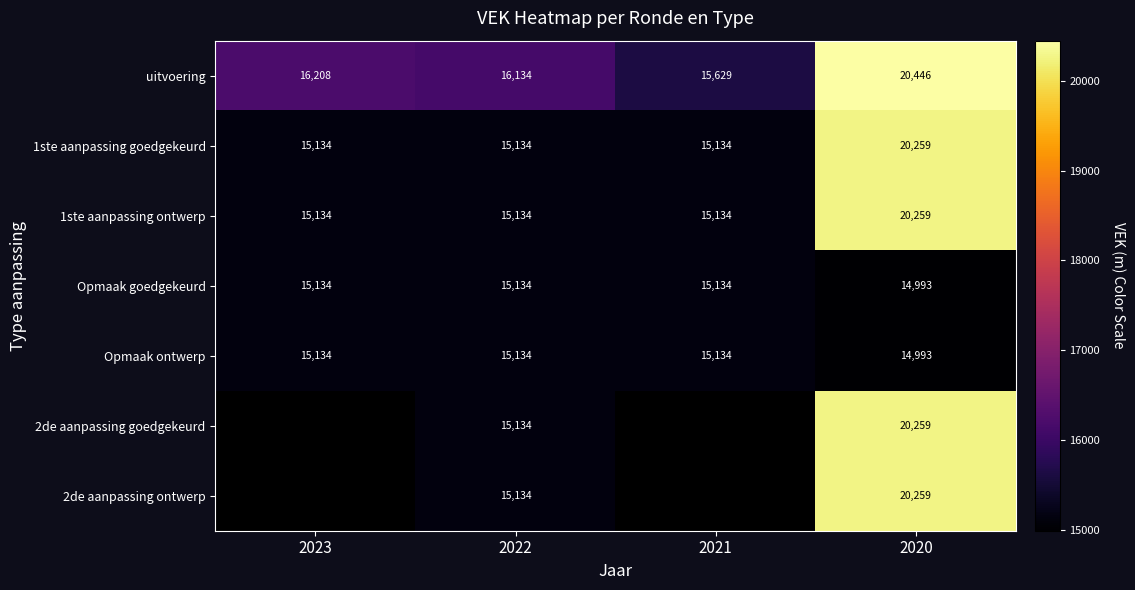

How many values in the Opmaak goedgekeurd series are below 15134?

1